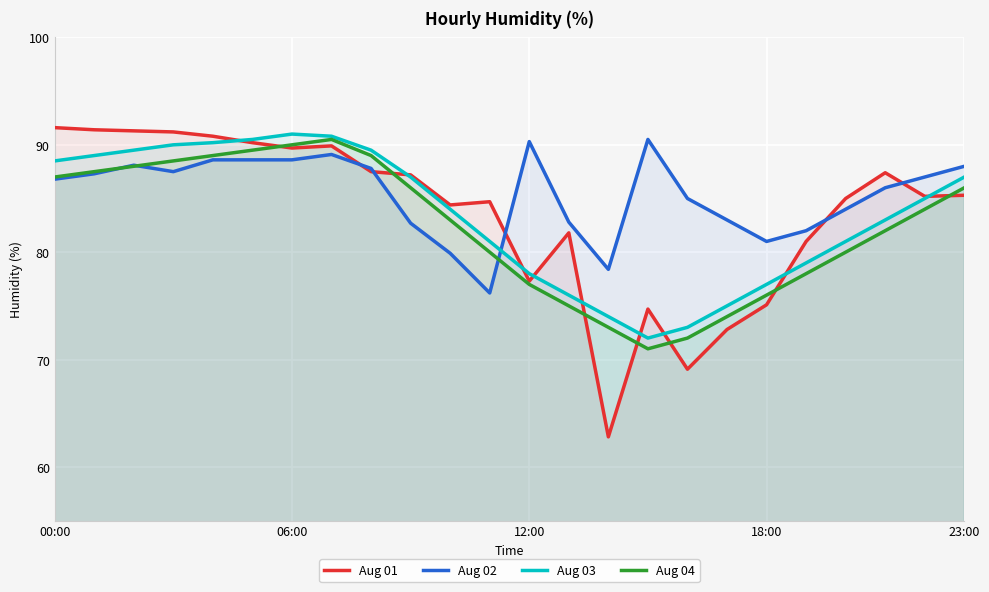

Rank the series by their maximum value, from lowest to highest.

Aug 02, Aug 04, Aug 03, Aug 01